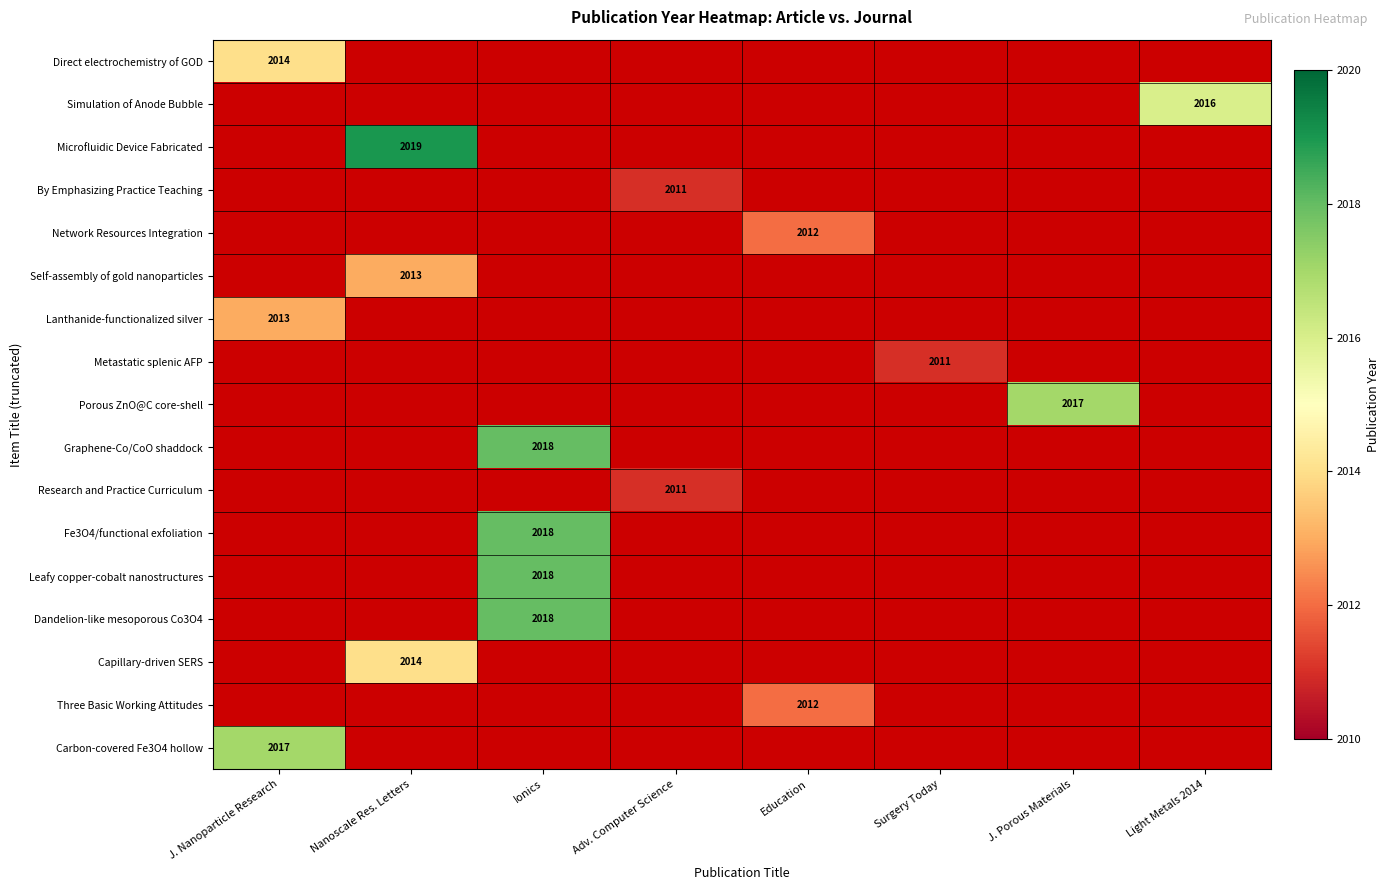

True or false: Metastatic splenic AFP has a value of 674 at Surgery Today.

False